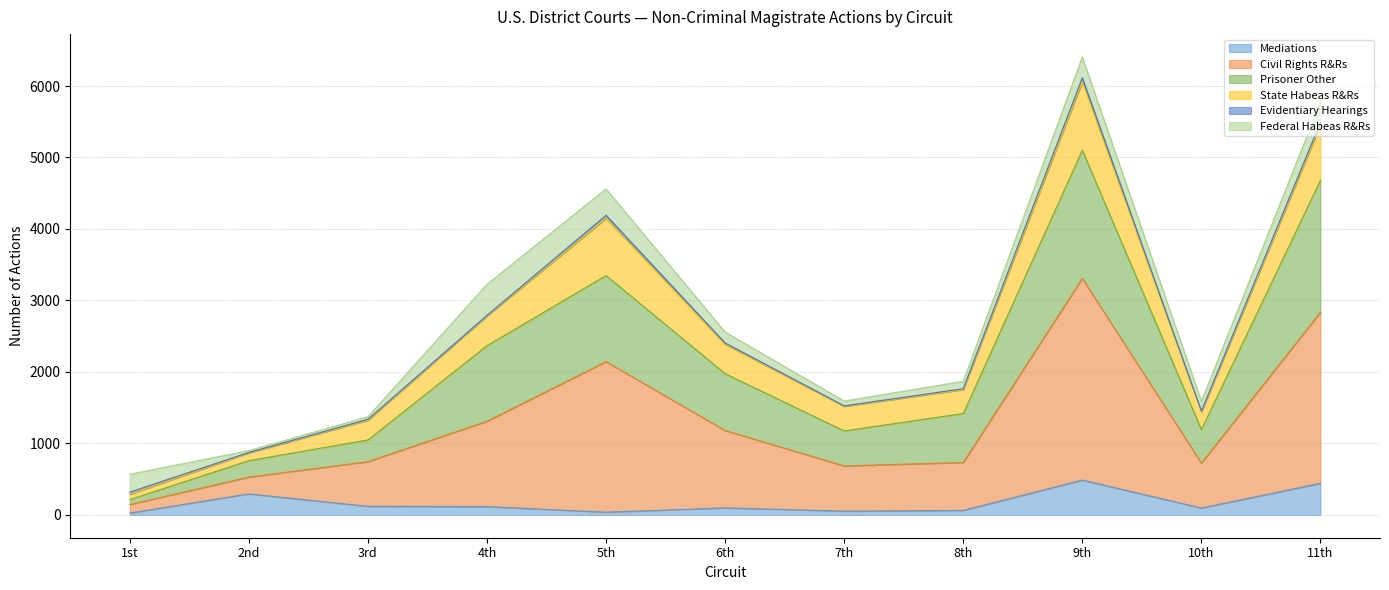

How many lines are shown in the chart?

6